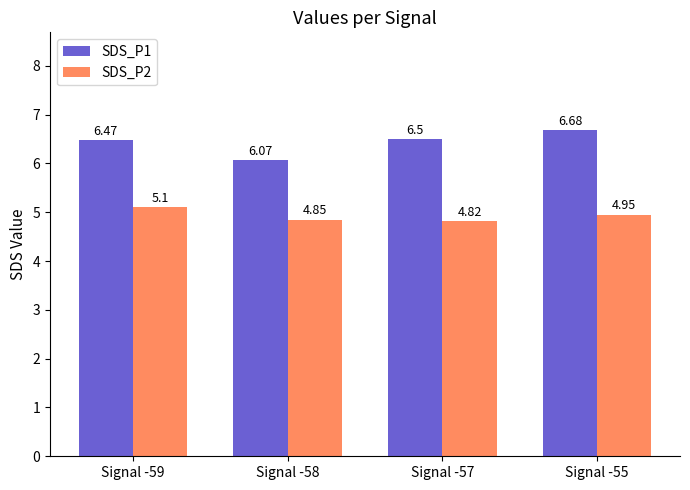

At Signal -58, list the series in order from largest to smallest.

SDS_P1, SDS_P2